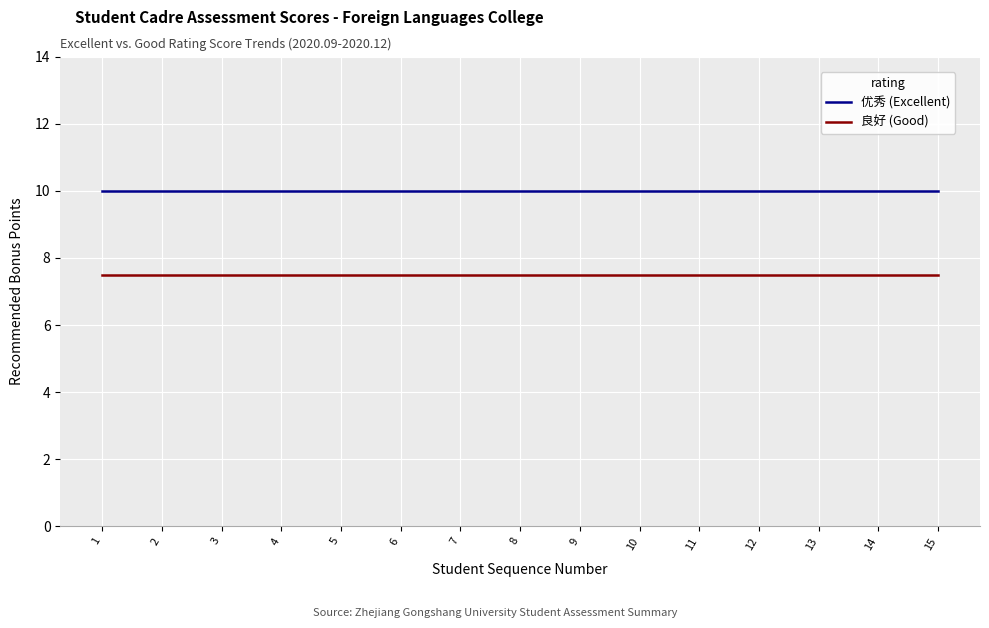

True or false: 良好 (Good) has a value of 4.8 at 15.

False